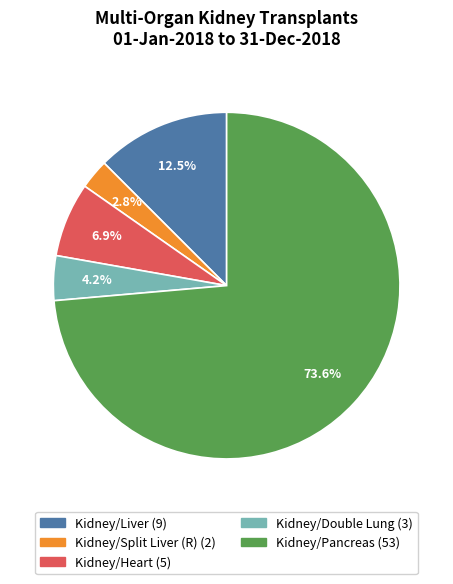

To the nearest percent, what is the difference between the largest and smallest slice percentages?

71%